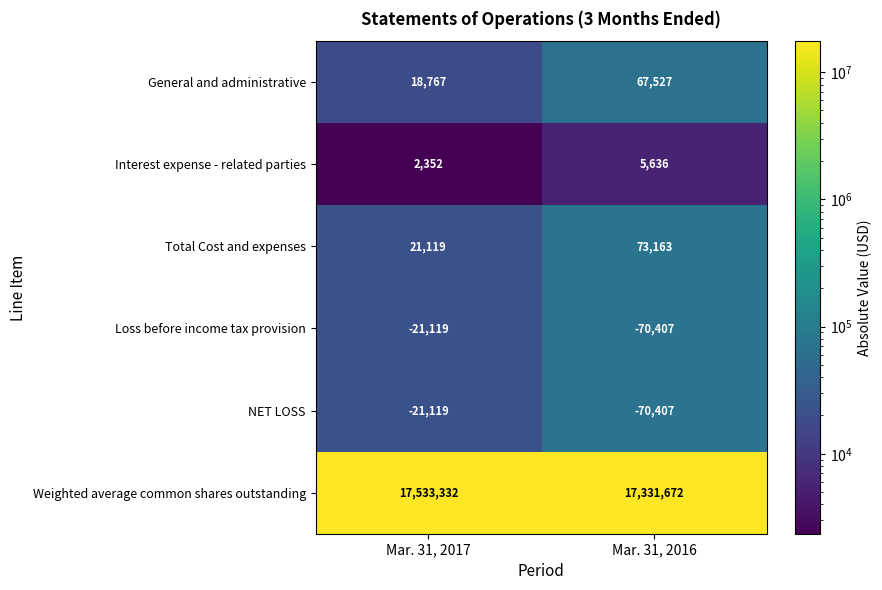

Rank the categories by Interest expense - related parties value from lowest to highest.

Mar. 31, 2017, Mar. 31, 2016